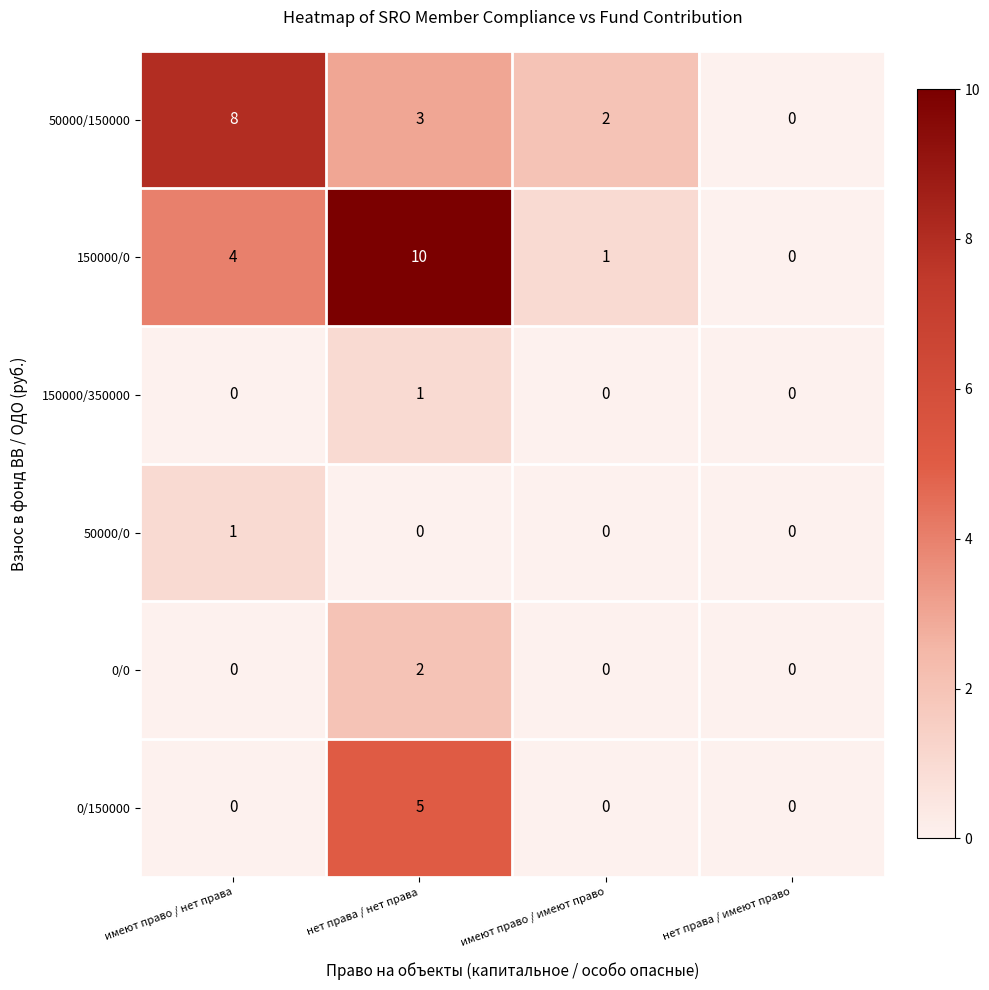

True or false: 50000/150000 has a value of 4 at имеют право / имеют право.

False